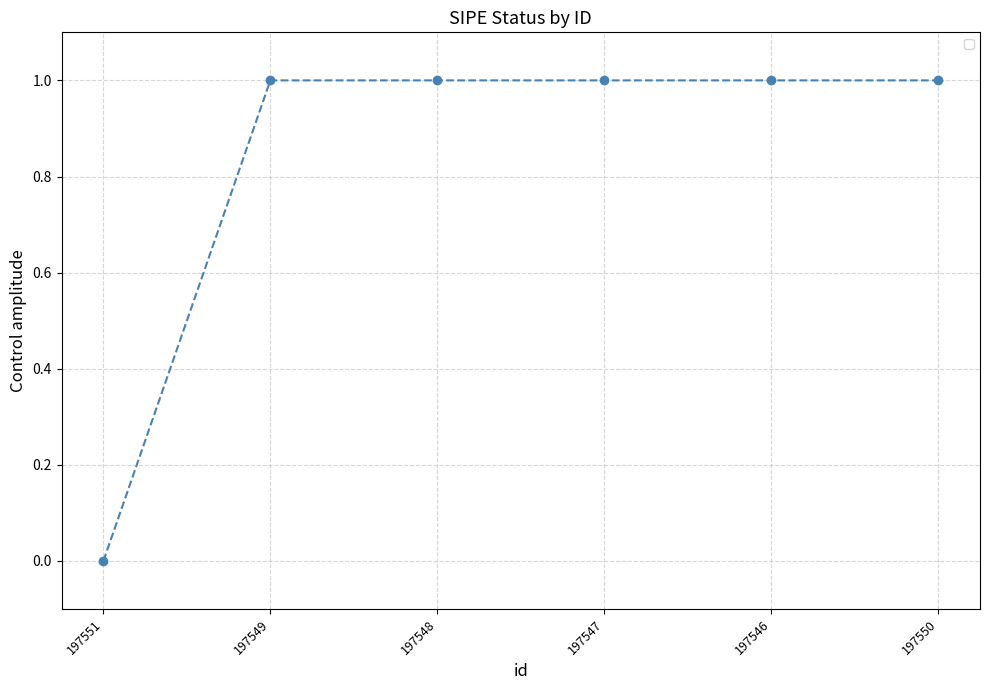

Which category has the lowest value across all series?

197551